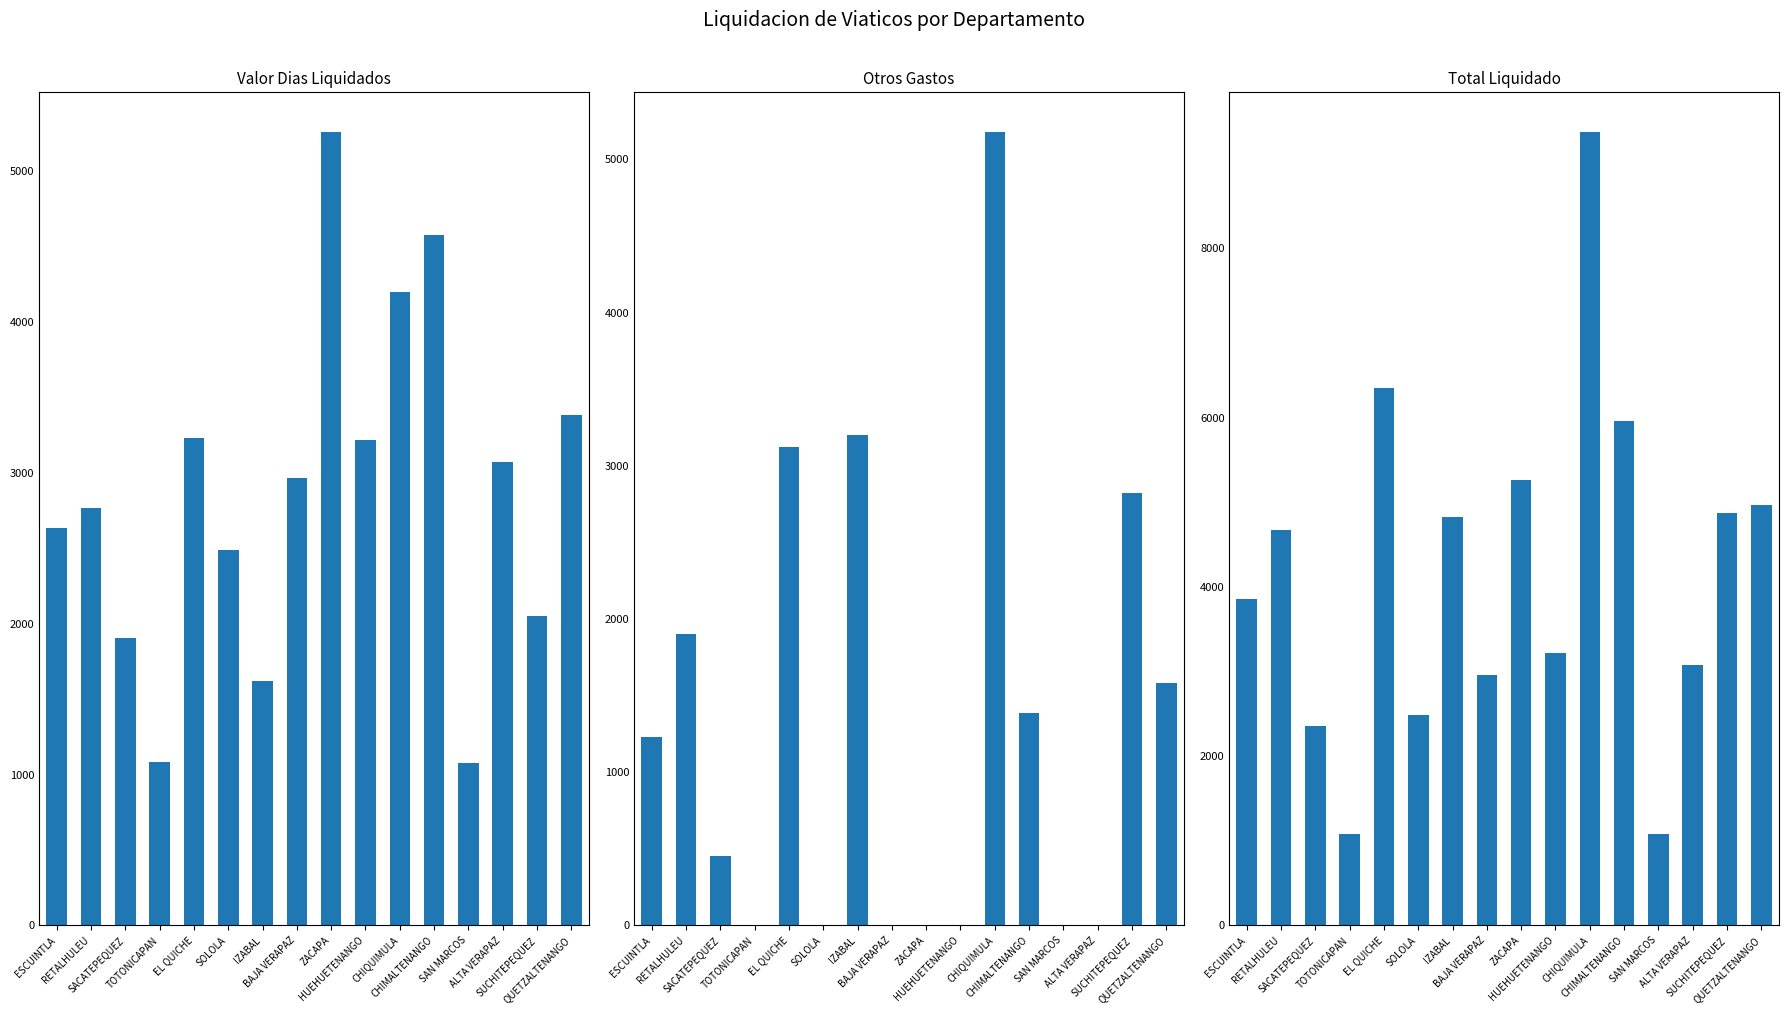

How many groups of bars are there?

16